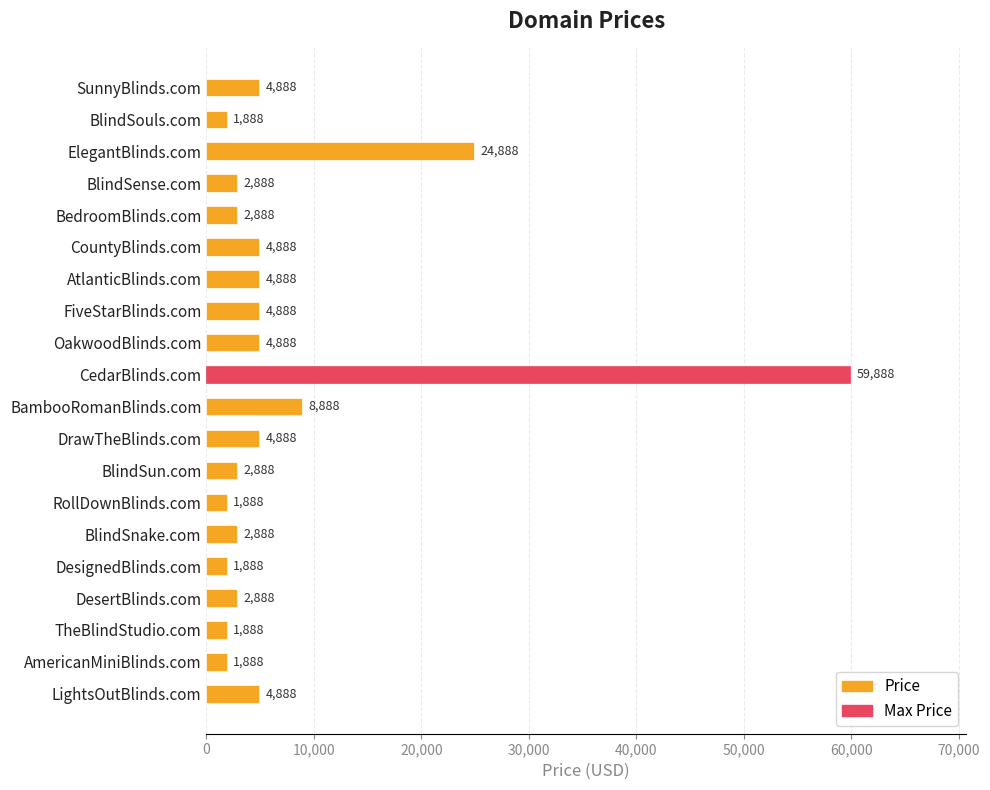

What is the maximum value shown in the chart?

59888